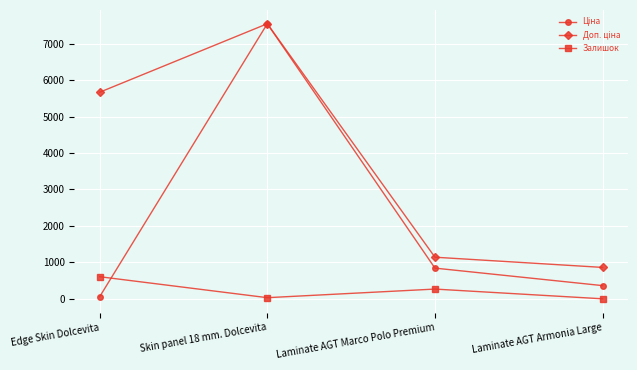

At which category is the sum across all series the highest?

Skin panel 18 mm. Dolcevita